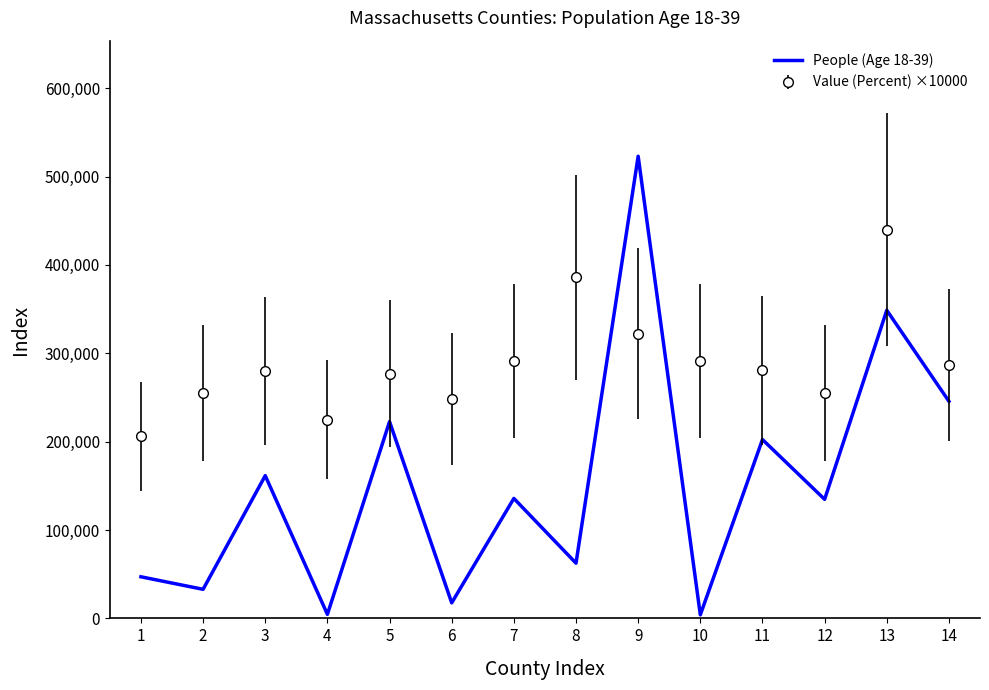

Which series has the largest range (max minus min)?

People (Age 18-39)